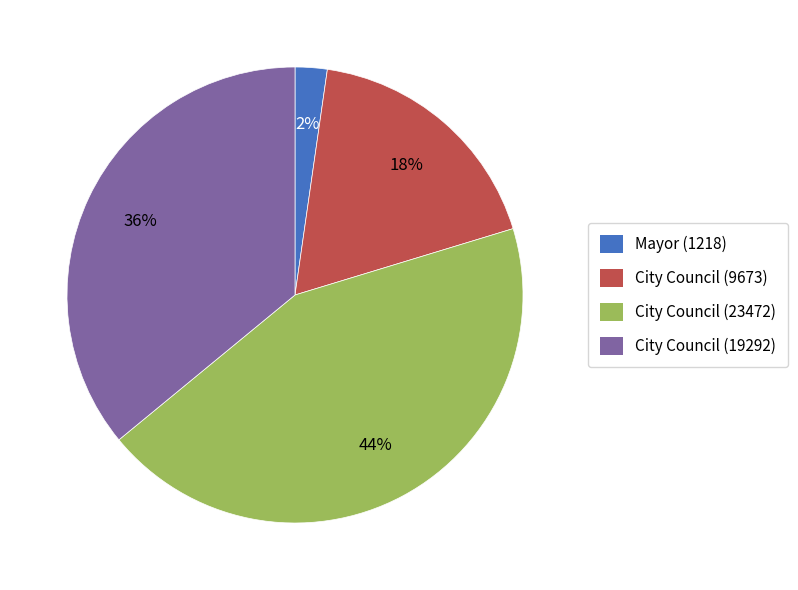

Rank the categories by value from highest to lowest.

City Council (23472), City Council (19292), City Council (9673), Mayor (1218)